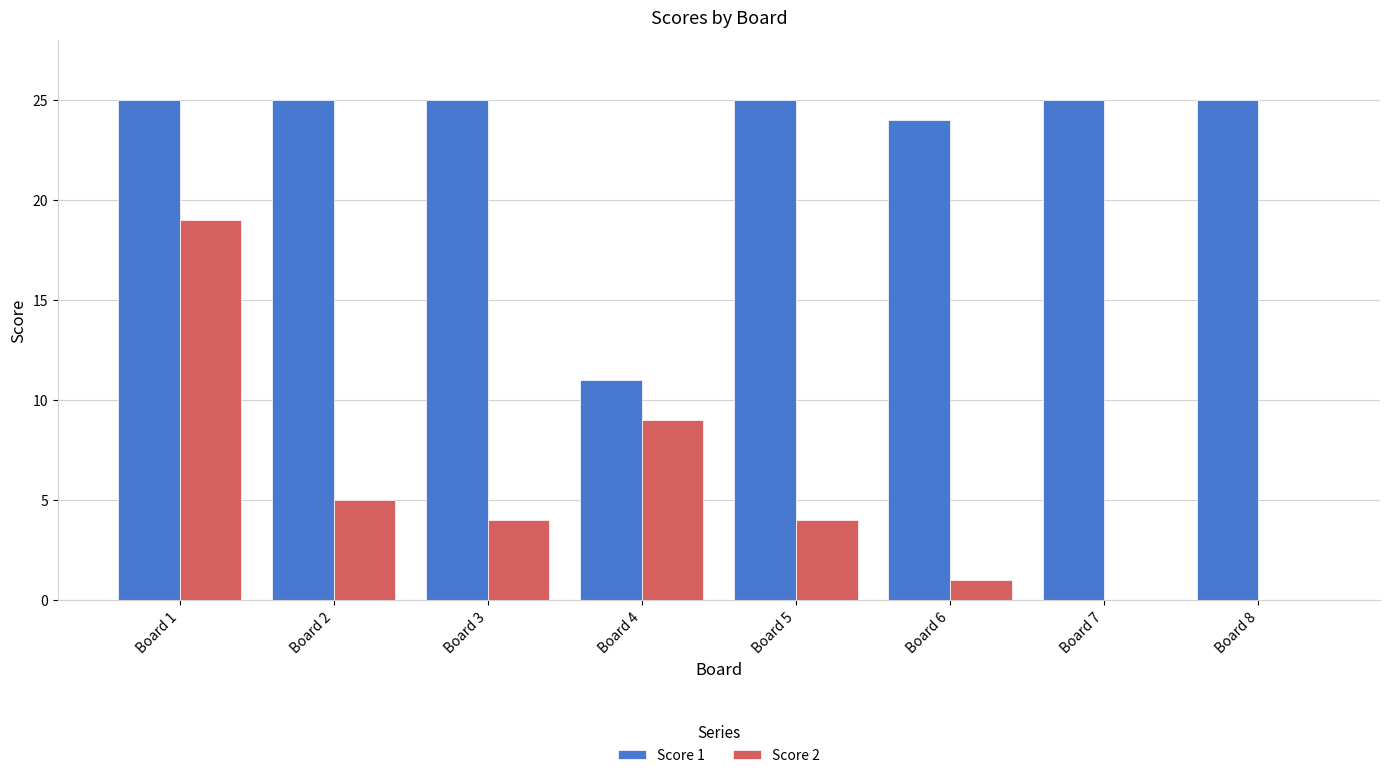

Which series changed the most between Board 1 and Board 4?

Score 1